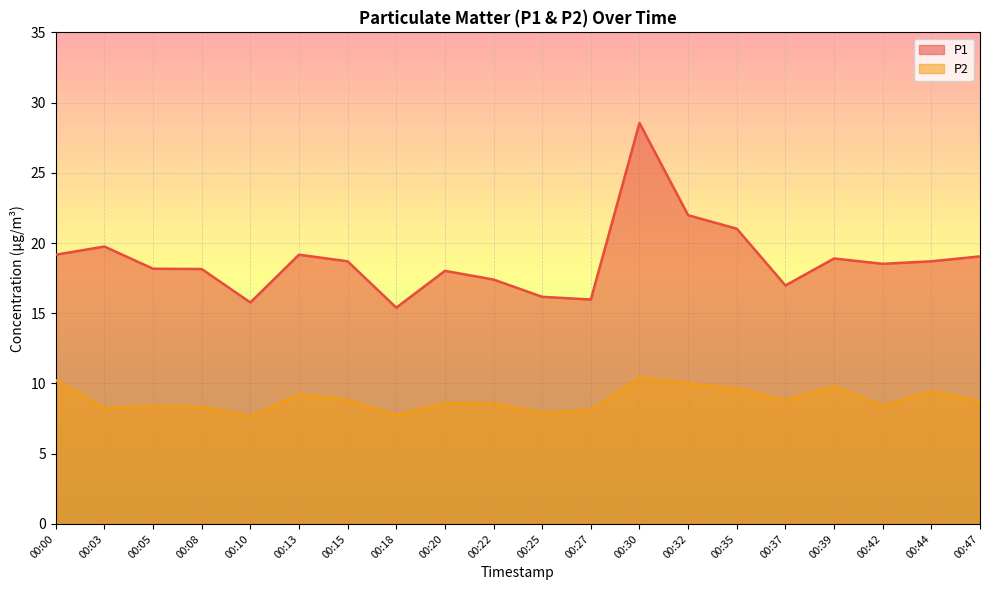

How many lines are shown in the chart?

2